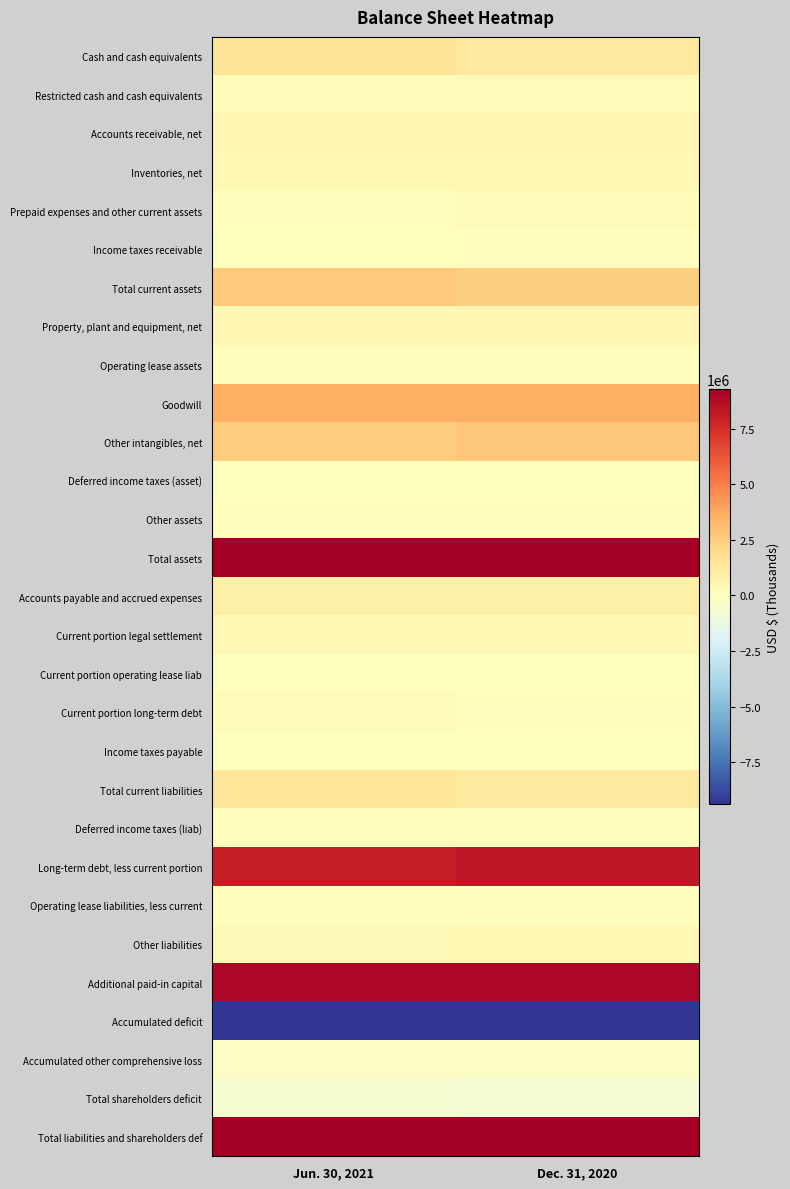

Reading left to right, what are all the values shown in this chart?

Cash and cash equivalents: Jun. 30, 2021=1545172	Dec. 31, 2020=1213437
Restricted cash and cash equivalents: Jun. 30, 2021=128558	Dec. 31, 2020=171563
Accounts receivable, net: Jun. 30, 2021=458138	Dec. 31, 2020=511262
Inventories, net: Jun. 30, 2021=338456	Dec. 31, 2020=352260
Prepaid expenses and other current assets: Jun. 30, 2021=89224	Dec. 31, 2020=100899
Income taxes receivable: Jun. 30, 2021=9781	Dec. 31, 2020=63837
Total current assets: Jun. 30, 2021=2569329	Dec. 31, 2020=2413258
Property, plant and equipment, net: Jun. 30, 2021=446052	Dec. 31, 2020=458471
Operating lease assets: Jun. 30, 2021=31945	Dec. 31, 2020=37030
Goodwill: Jun. 30, 2021=3560011	Dec. 31, 2020=3560011
Other intangibles, net: Jun. 30, 2021=2548655	Dec. 31, 2020=2740808
Deferred income taxes (asset): Jun. 30, 2021=1829	Dec. 31, 2020=1824
Other assets: Jun. 30, 2021=48436	Dec. 31, 2020=53235
Total assets: Jun. 30, 2021=9206257	Dec. 31, 2020=9264637
Accounts payable and accrued expenses: Jun. 30, 2021=825001	Dec. 31, 2020=835940
Current portion legal settlement: Jun. 30, 2021=349177	Dec. 31, 2020=372121
Current portion operating lease liab: Jun. 30, 2021=11890	Dec. 31, 2020=11613
Current portion long-term debt: Jun. 30, 2021=223142	Dec. 31, 2020=34150
Income taxes payable: Jun. 30, 2021=2	Dec. 31, 2020=0
Total current liabilities: Jun. 30, 2021=1409212	Dec. 31, 2020=1253824
Deferred income taxes (liab): Jun. 30, 2021=22934	Dec. 31, 2020=26066
Long-term debt, less current portion: Jun. 30, 2021=8052815	Dec. 31, 2020=8280578
Operating lease liabilities, less current: Jun. 30, 2021=32871	Dec. 31, 2020=38132
Other liabilities: Jun. 30, 2021=305467	Dec. 31, 2020=313976
Additional paid-in capital: Jun. 30, 2021=8938957	Dec. 31, 2020=8938012
Accumulated deficit: Jun. 30, 2021=-9342246	Dec. 31, 2020=-9368270
Accumulated other comprehensive loss: Jun. 30, 2021=-213823	Dec. 31, 2020=-217753
Total shareholders deficit: Jun. 30, 2021=-617042	Dec. 31, 2020=-647939
Total liabilities and shareholders def: Jun. 30, 2021=9206257	Dec. 31, 2020=9264637